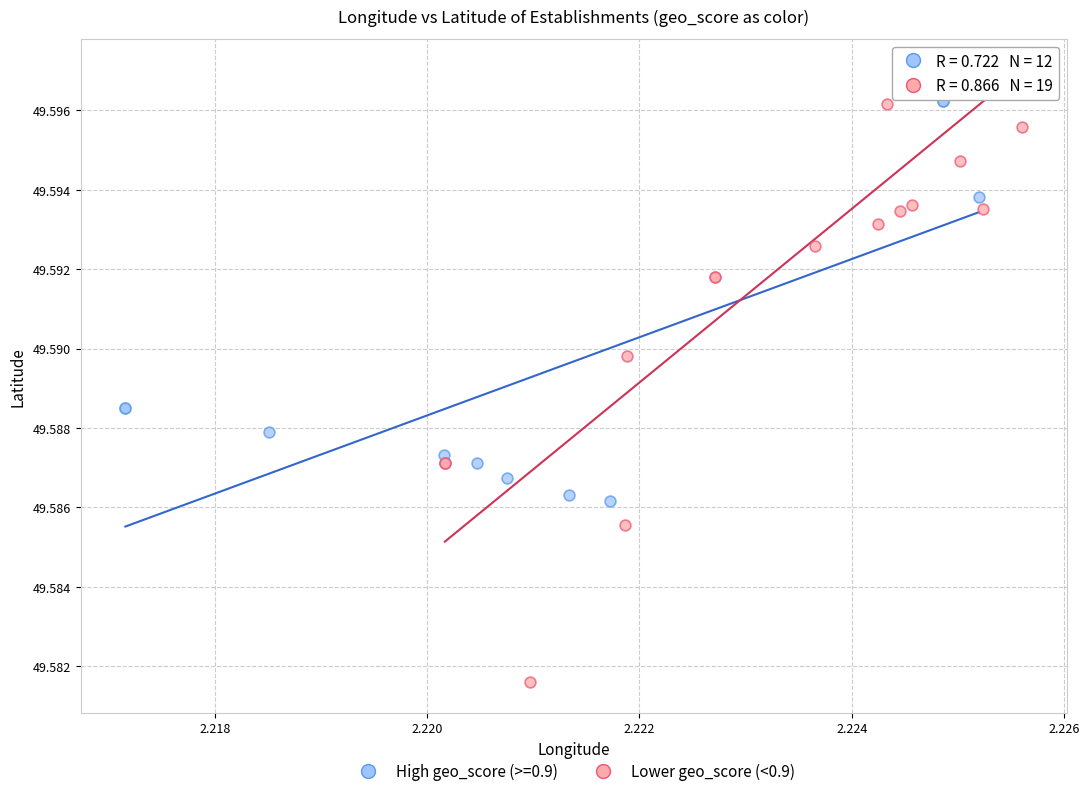

Which series has the largest Y range (max minus min)?

Lower geo_score (<0.9)